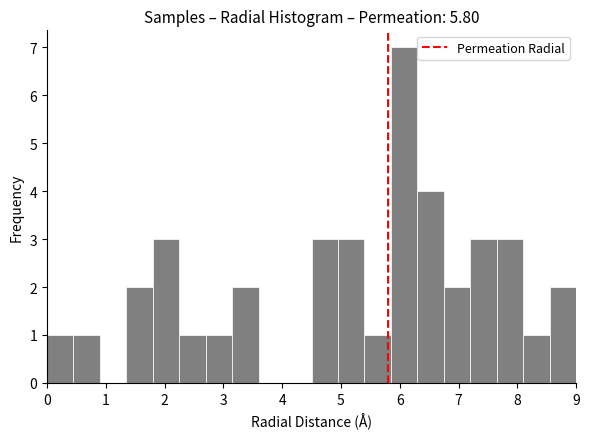

How tall is the bar that spans 1.35 to 1.80 on the x-axis? Neither the bar edges nor the heights are printed on the chart, so give them approximately, as read against the axes.

2